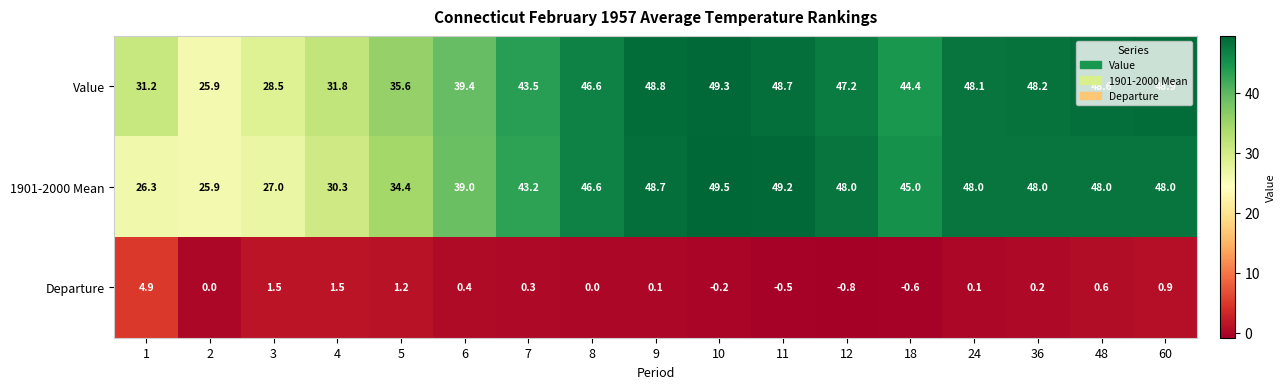

How many values in the Value series are below 46?

8